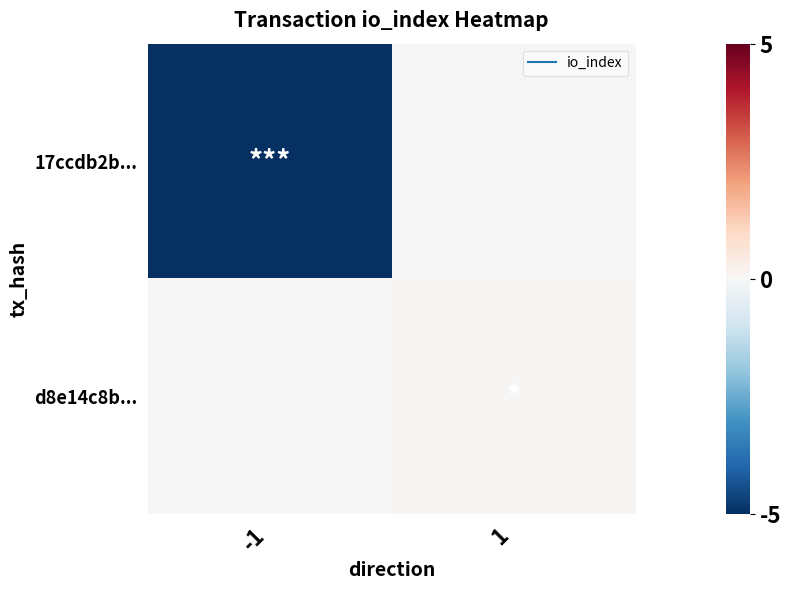

Rank the series at -1 from lowest to highest value.

17ccdb2b..., d8e14c8b...